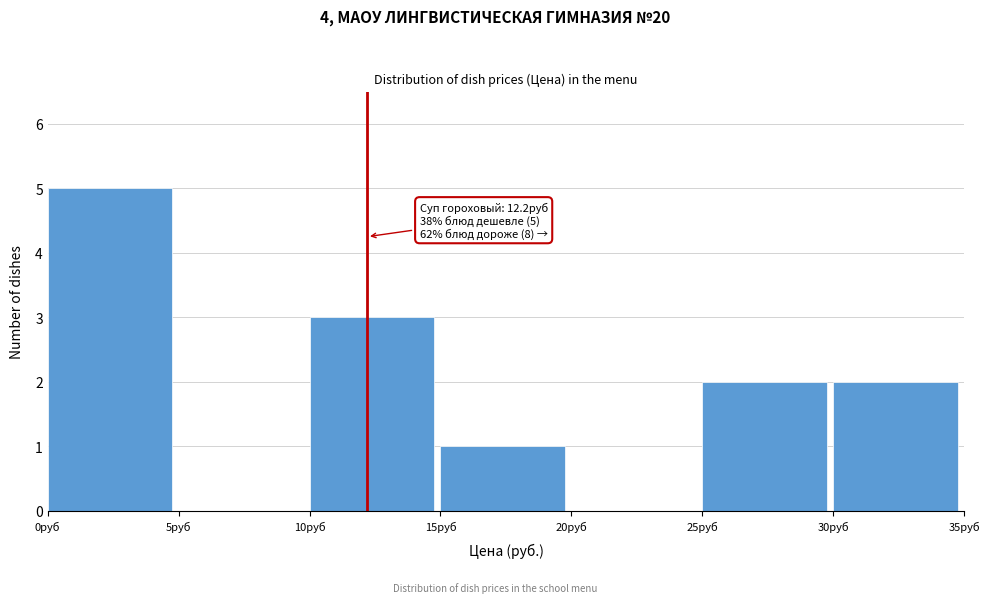

Which range on the x-axis has the tallest bar?

0 to 5